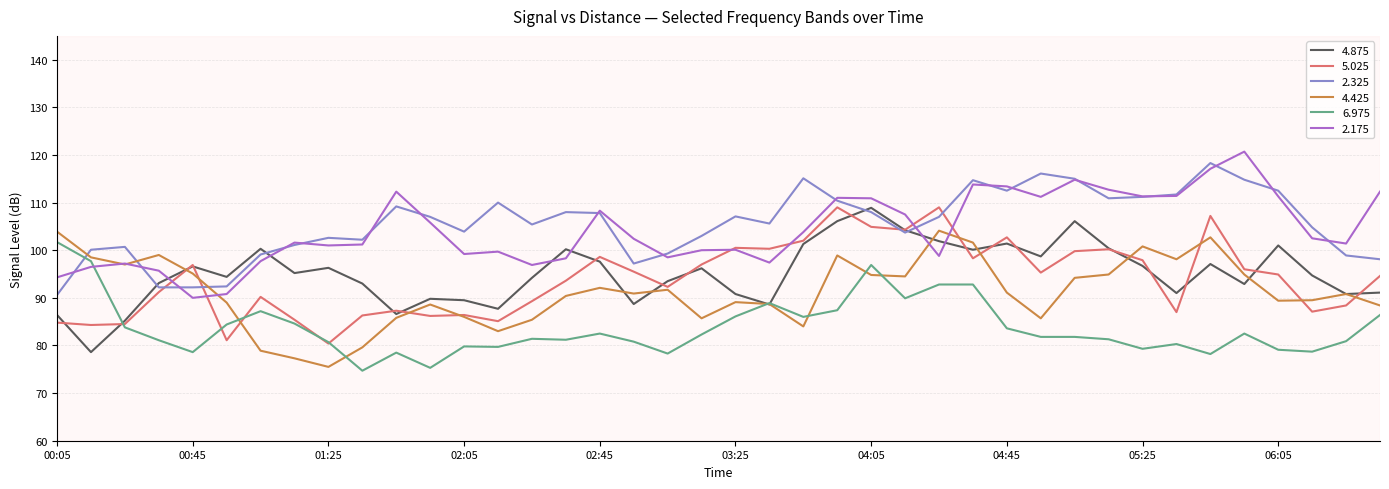

How many intersections are there between 6.975 and 2.325?

1